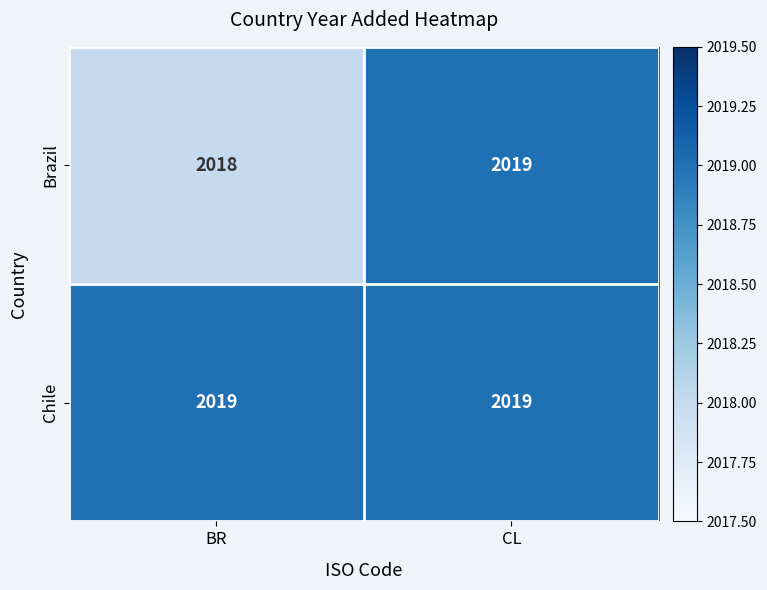

The value of Chile at CL is 2752. True or false?

False